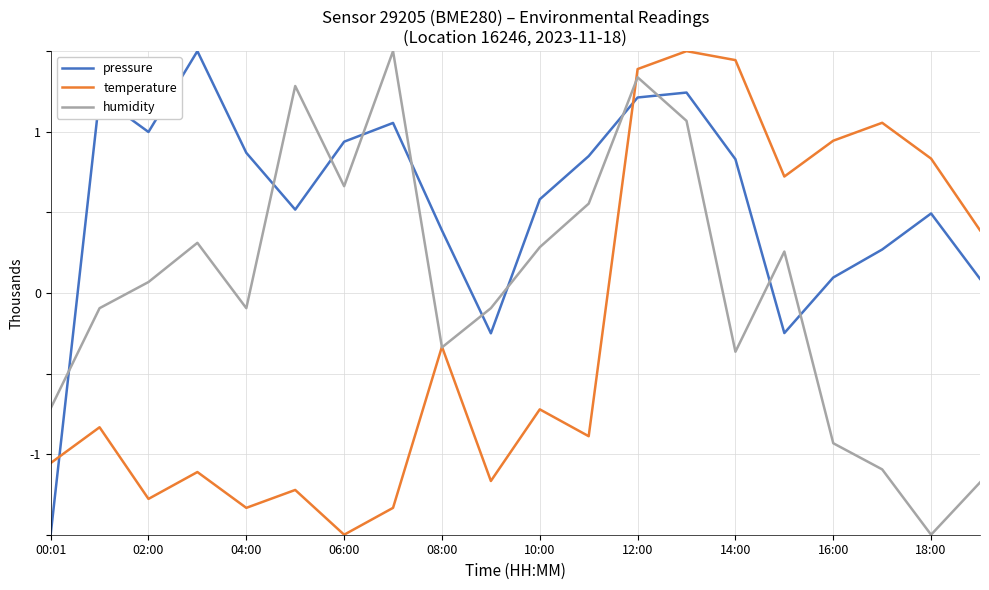

What is the value of the humidity point at the 11th from the left?

283.8